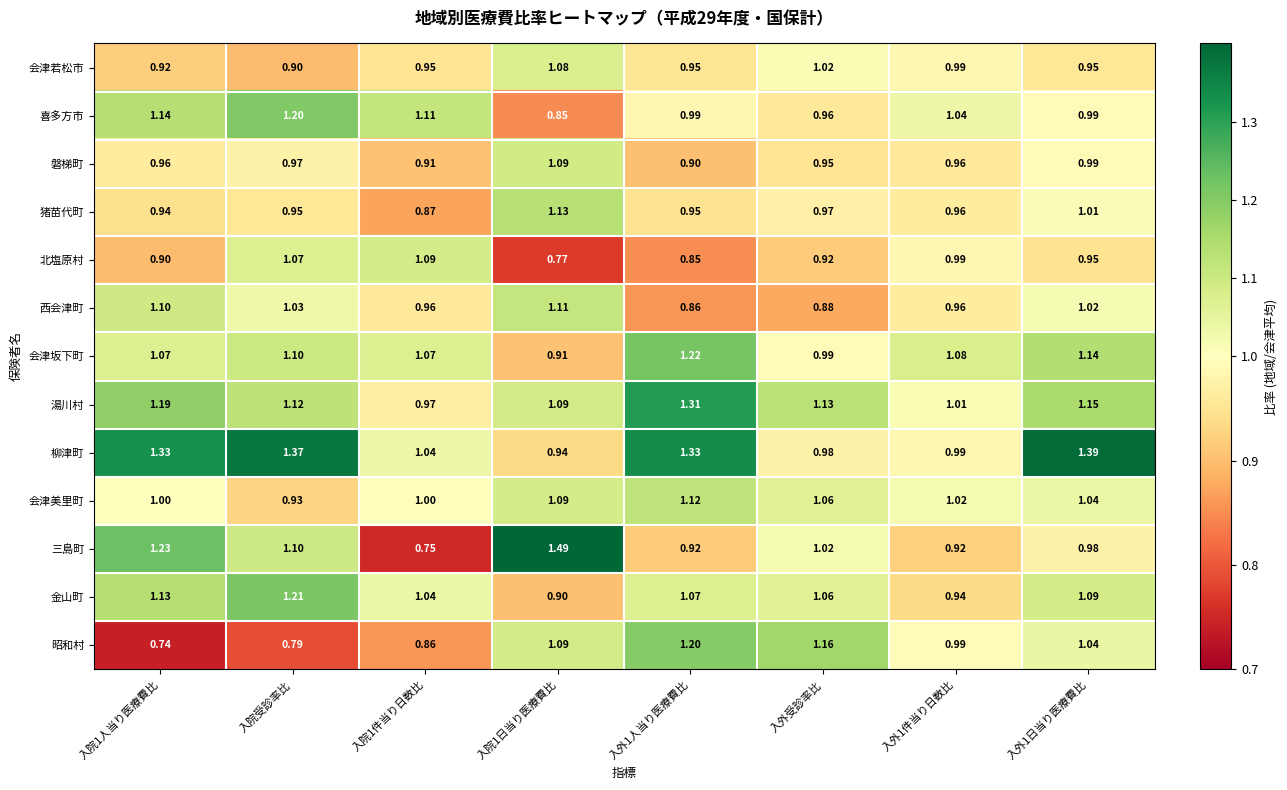

Which series has the widest spread of values?

三島町